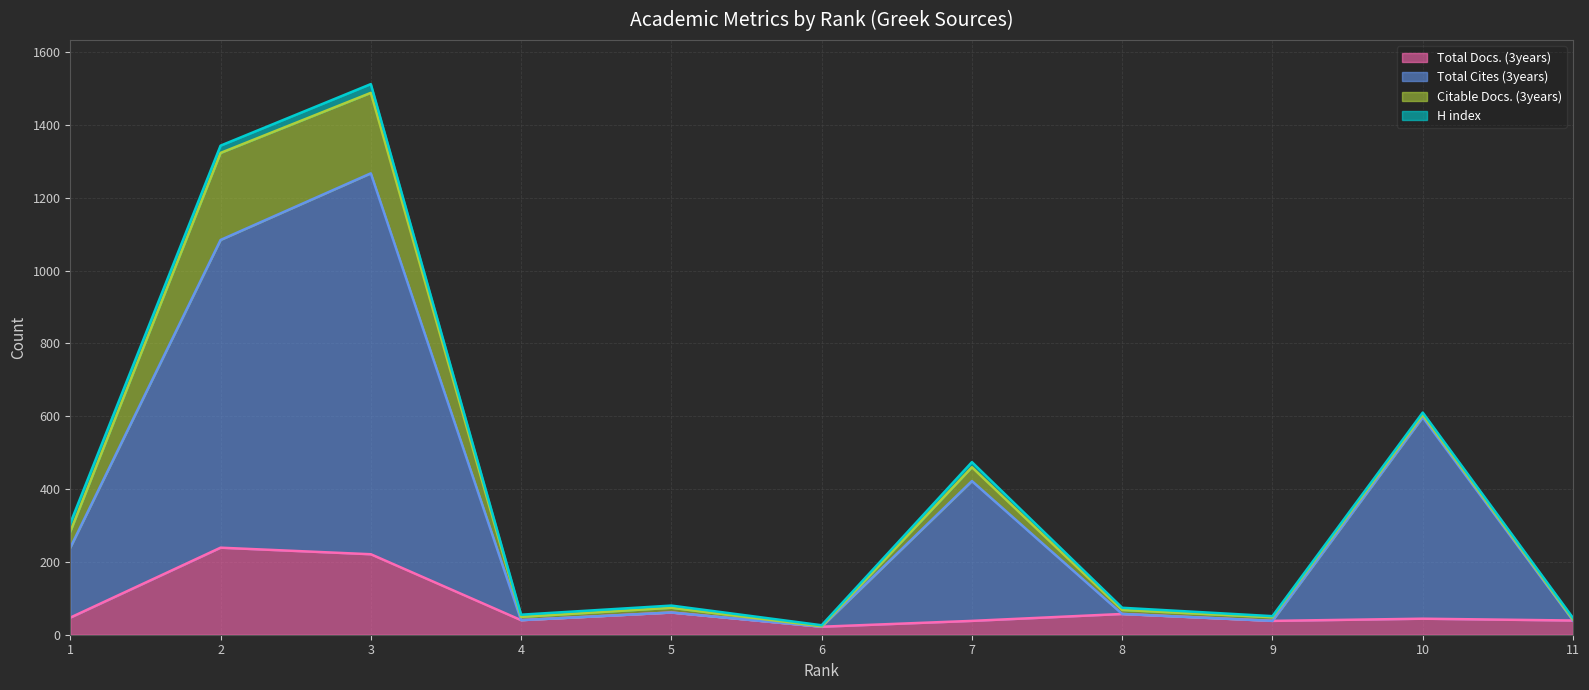

How many lines are shown in the chart?

4